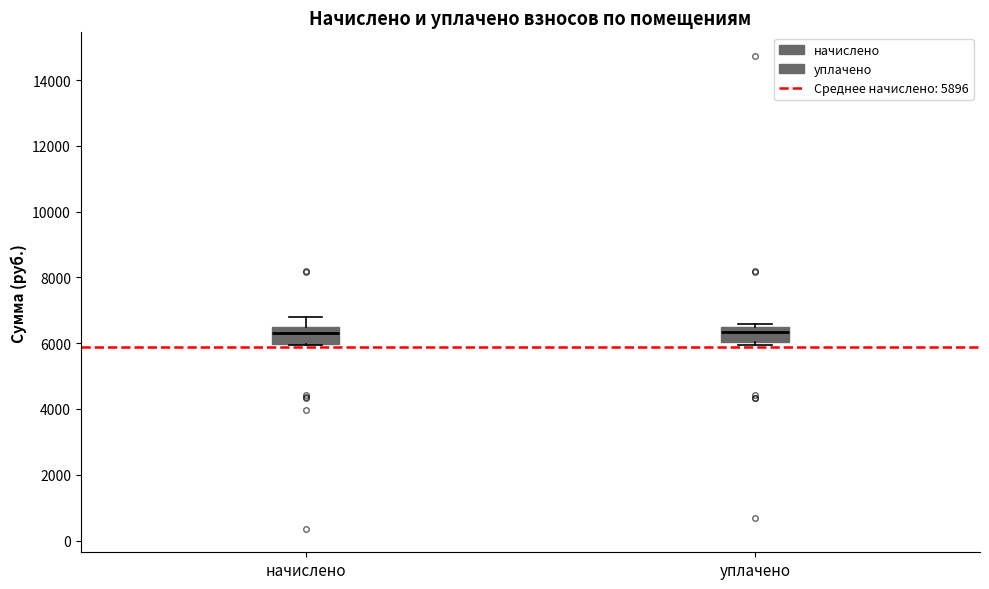

Where is the upper edge of the box for уплачено on the y-axis? The values are not printed on the chart, so give them approximately, as read against the axis.

6400